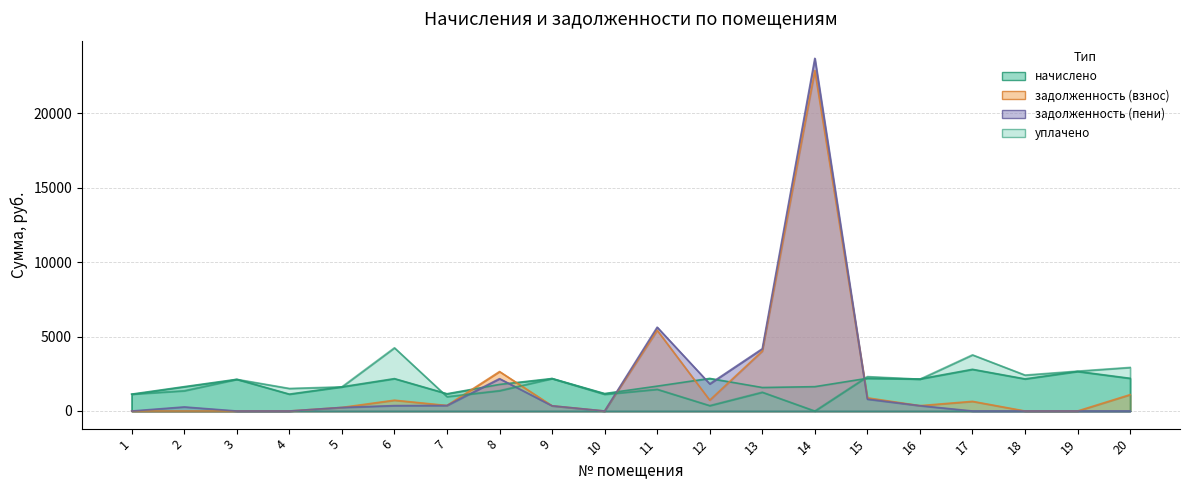

What is the lowest value of the начислено series?

1133.1